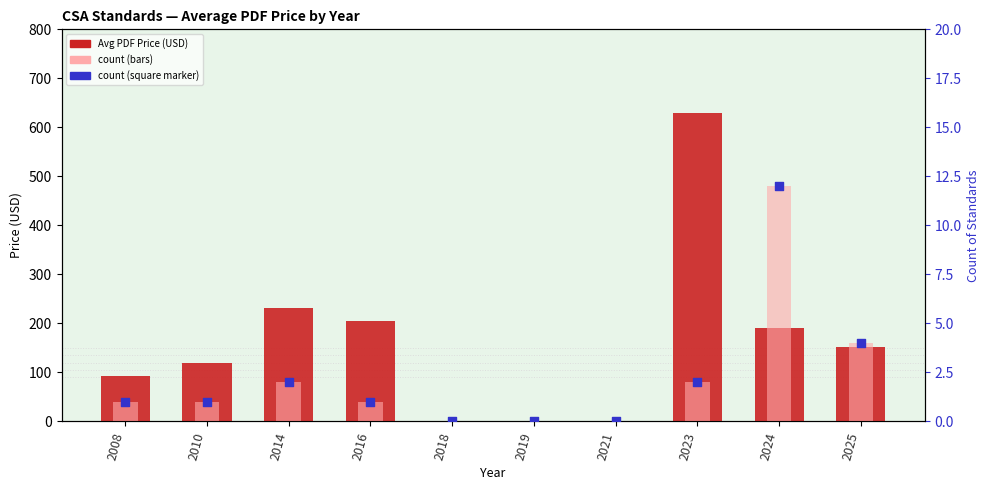

Which series has the widest spread of Y values?

Avg PDF Price (USD)